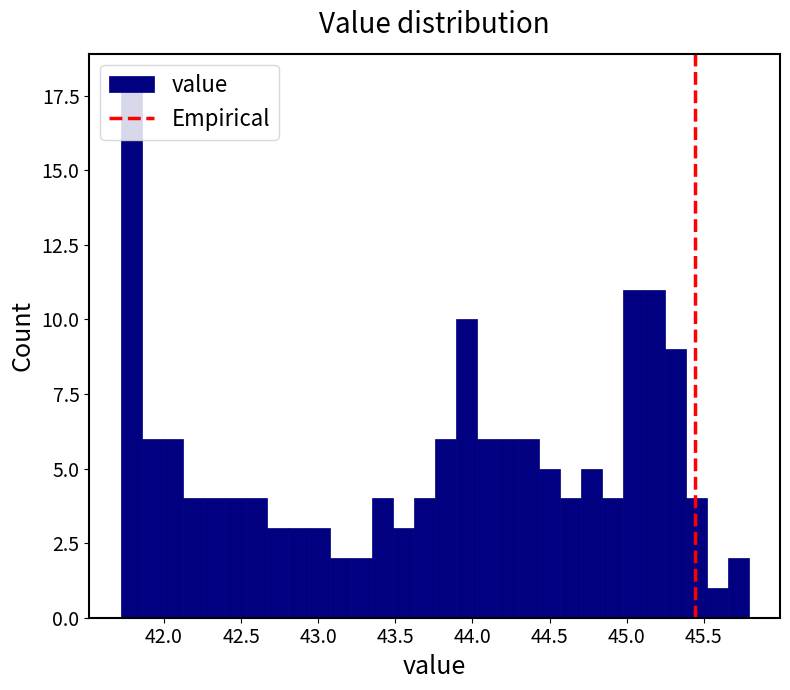

Read against the x-axis, roughly where is the centre of the tallest bar?

41.80